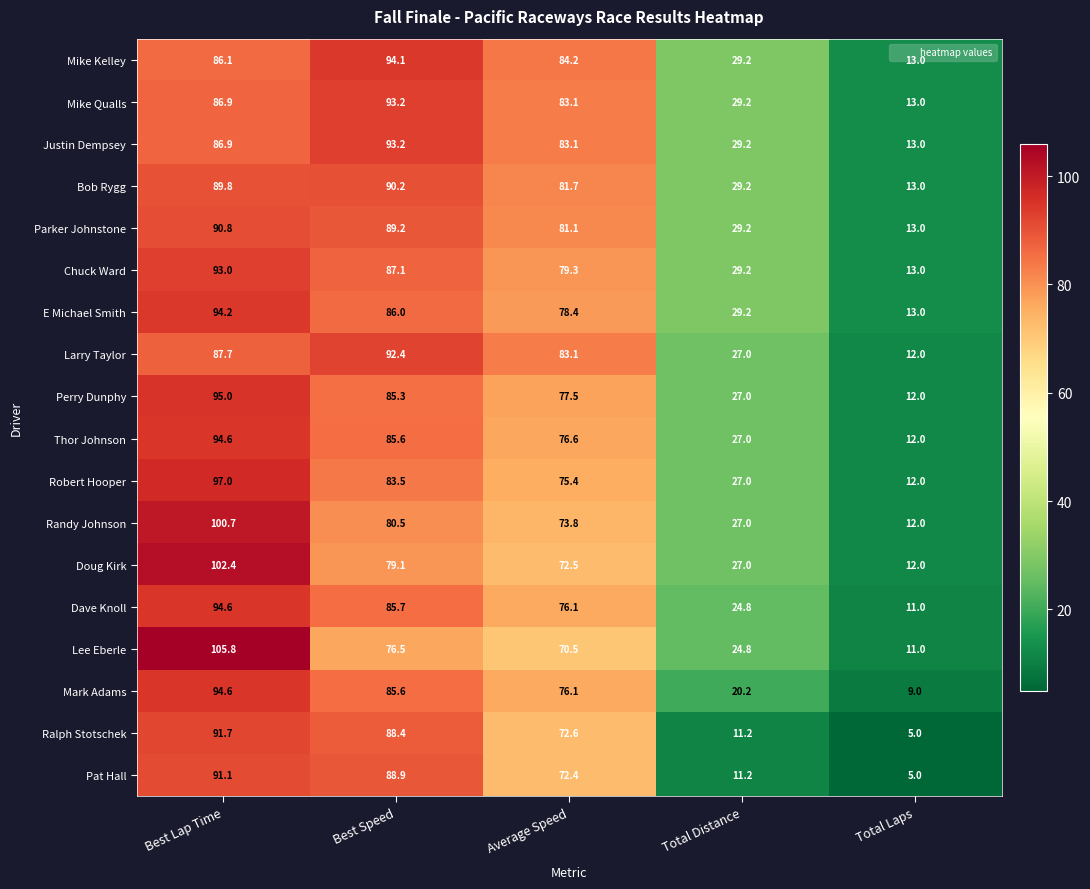

What is the sum of all Robert Hooper values?

294.9